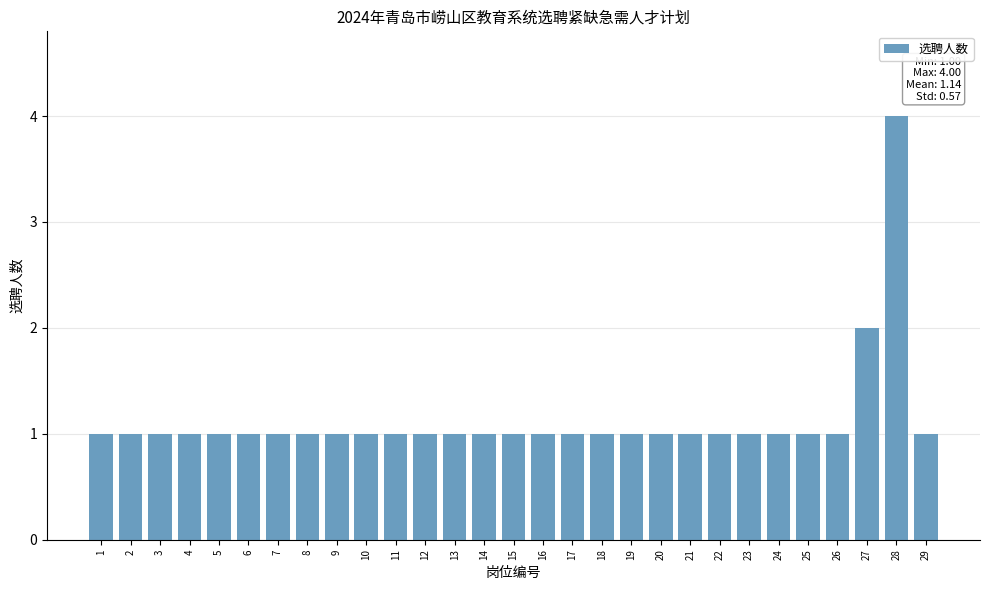

Reading left to right, extract all data points from this chart.

1	1	1	1	1	1	1	1	1	1	1	1	1	1	1	1	1	1	1	1	1	1	1	1	1	1	2	4	1